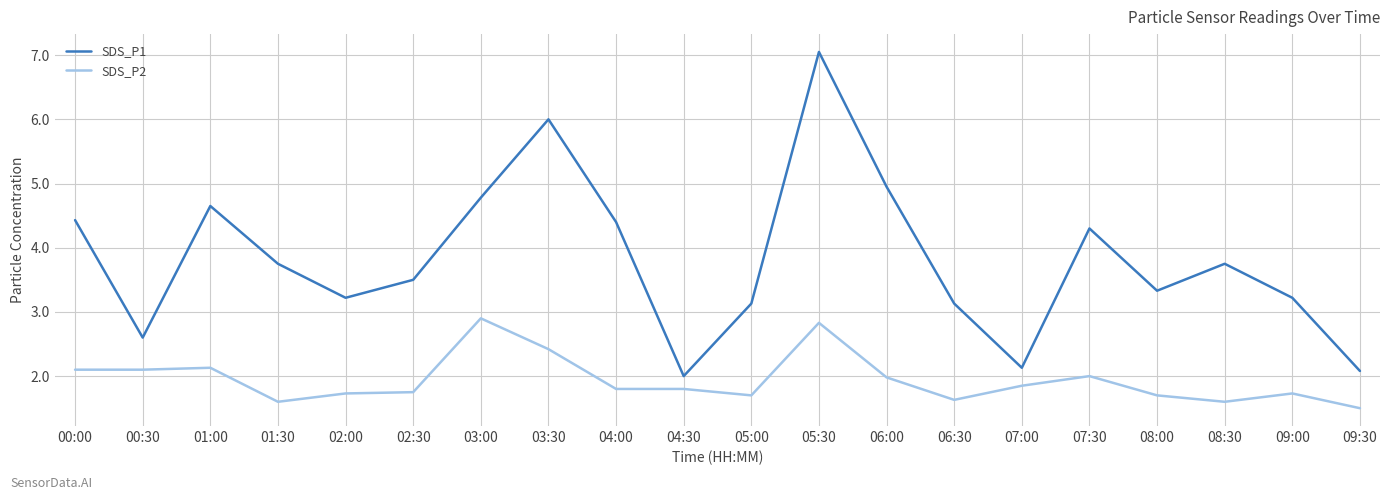

True or false: SDS_P1 and SDS_P2 intersect in this chart.

False